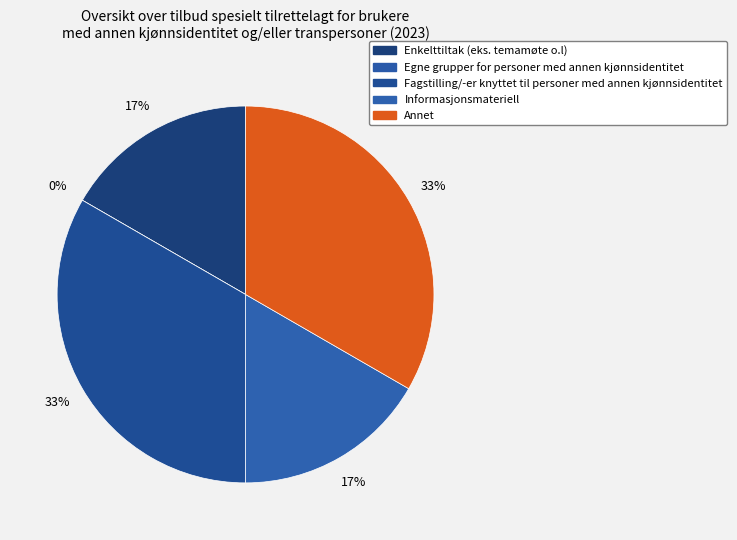

What percentage is NOT represented by Informasjonsmateriell?

83.3%